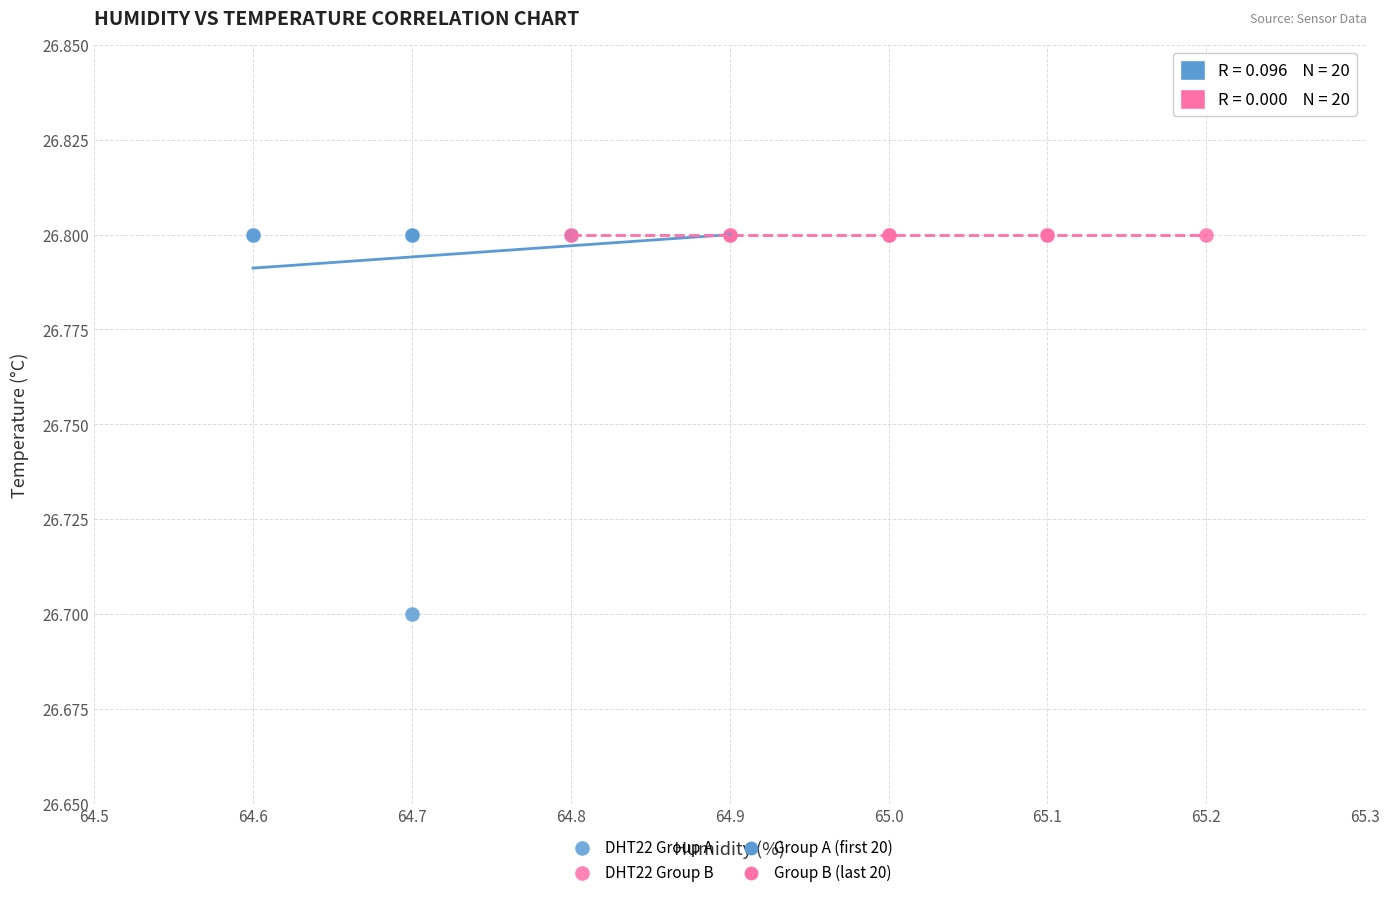

Which series reaches the minimum Y coordinate?

DHT22 Group A